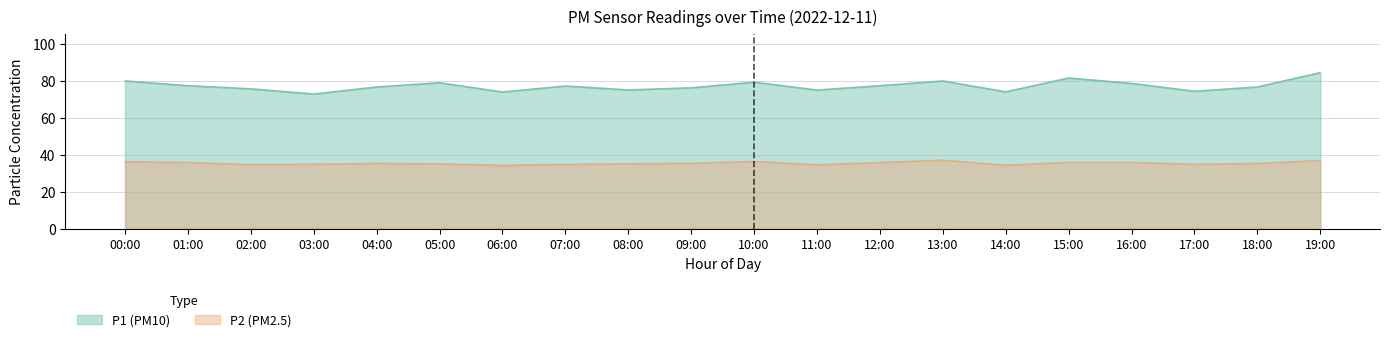

At 13:00, list the series in order from largest to smallest.

P1, P2